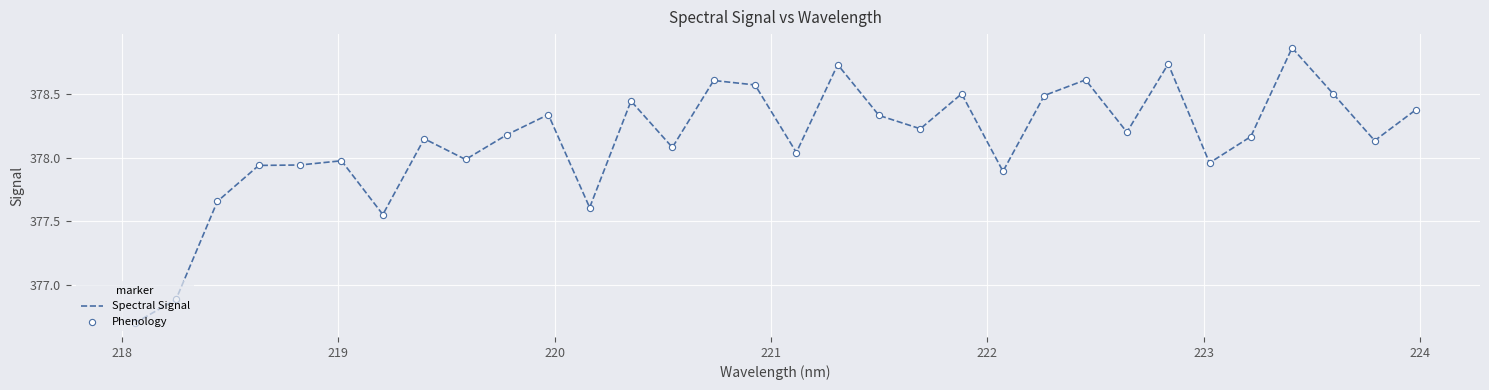

What is the difference between the maximum and minimum values?

2.2